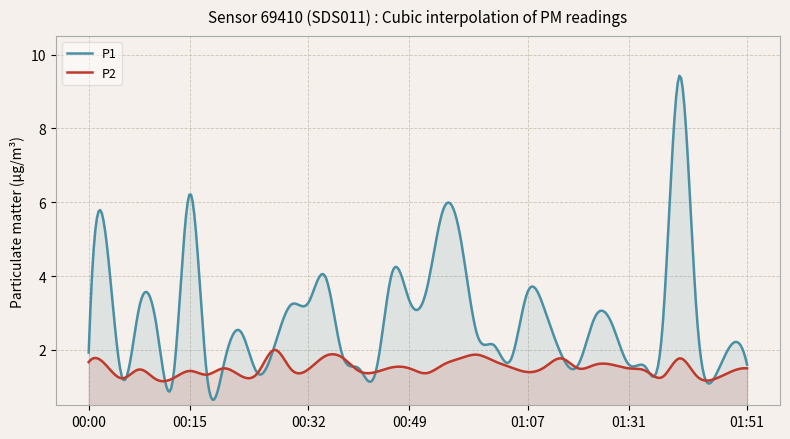

What is the smallest value displayed?

0.7